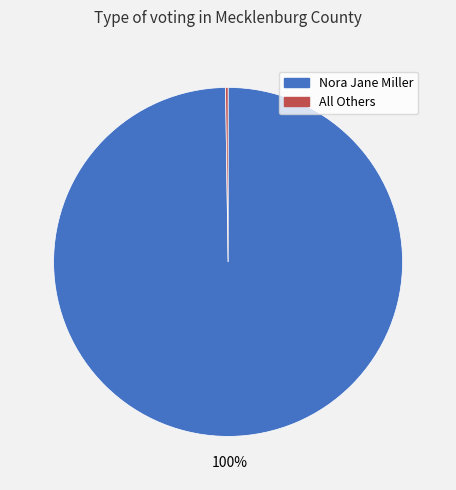

Is it true that Nora Jane Miller is 100% of the pie?

True